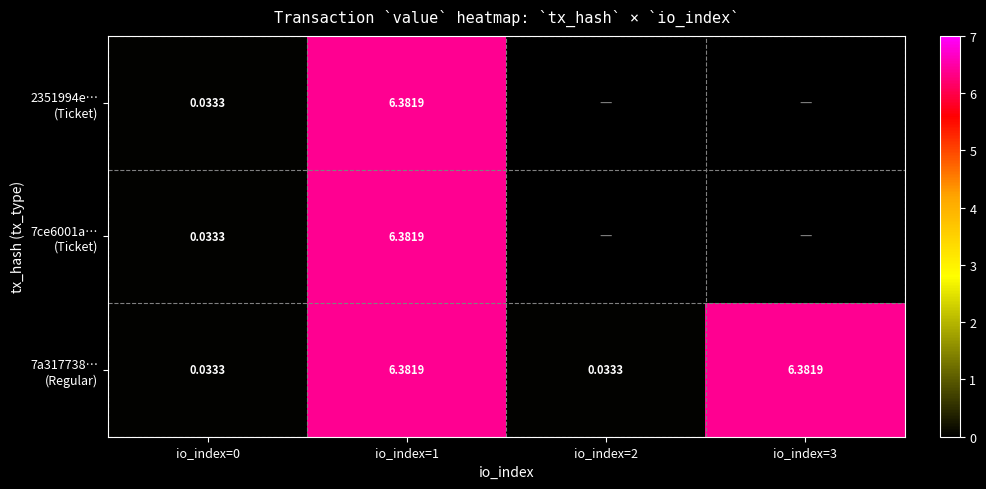

Is it true that 7ce6001a… (Ticket) equals -3.5 at io_index=2?

False